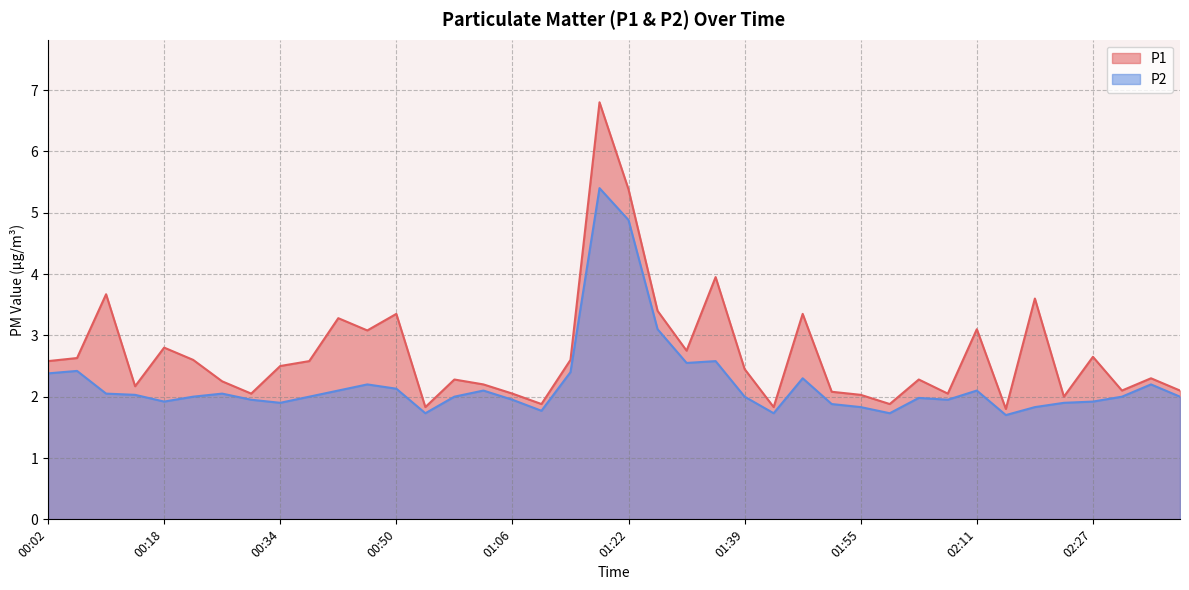

How many lines are shown in the chart?

2